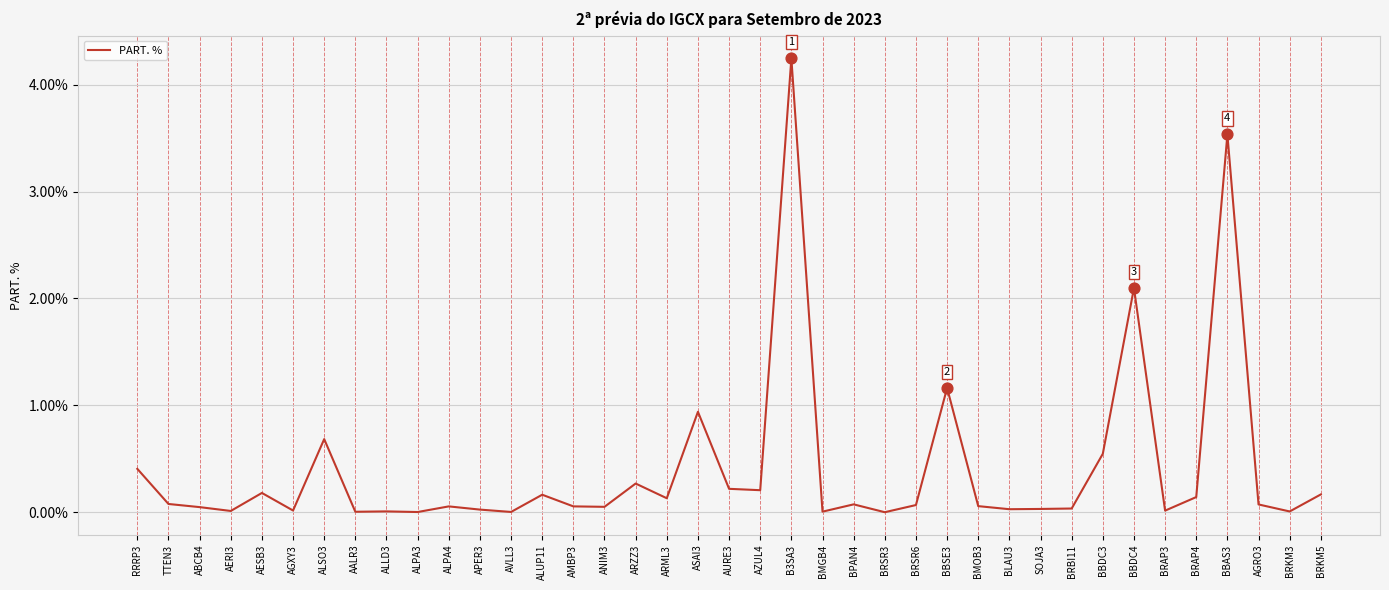

Is it true that the value at ASAI3 is 0.6?

False